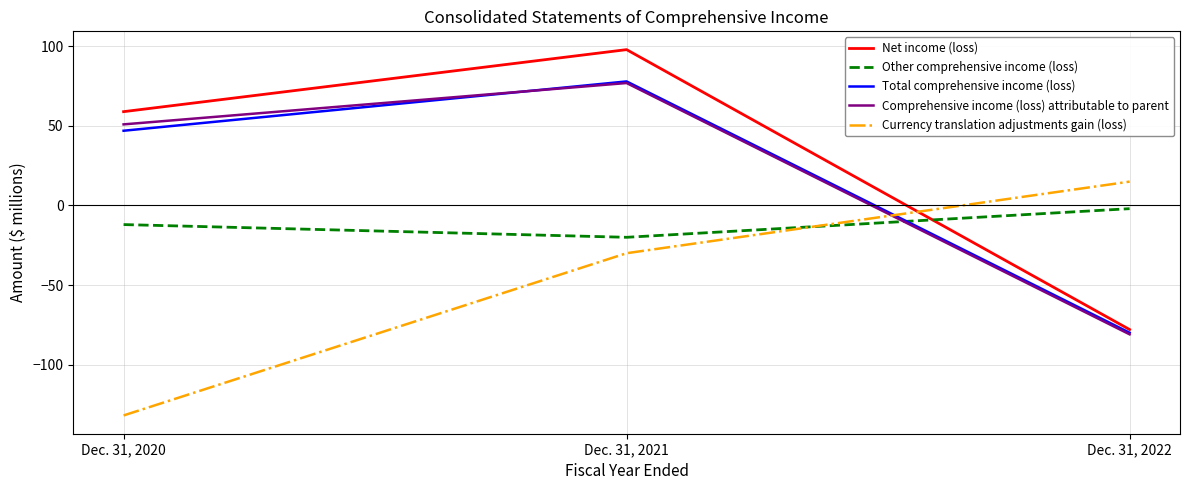

Rank the categories by Comprehensive income (loss) attributable to parent value from highest to lowest.

Dec. 31, 2021, Dec. 31, 2020, Dec. 31, 2022